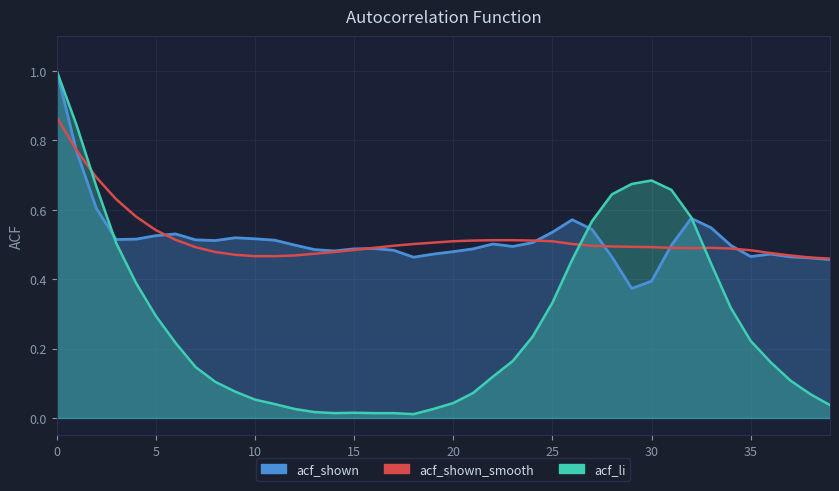

Does the chart have visible grid lines?

Yes